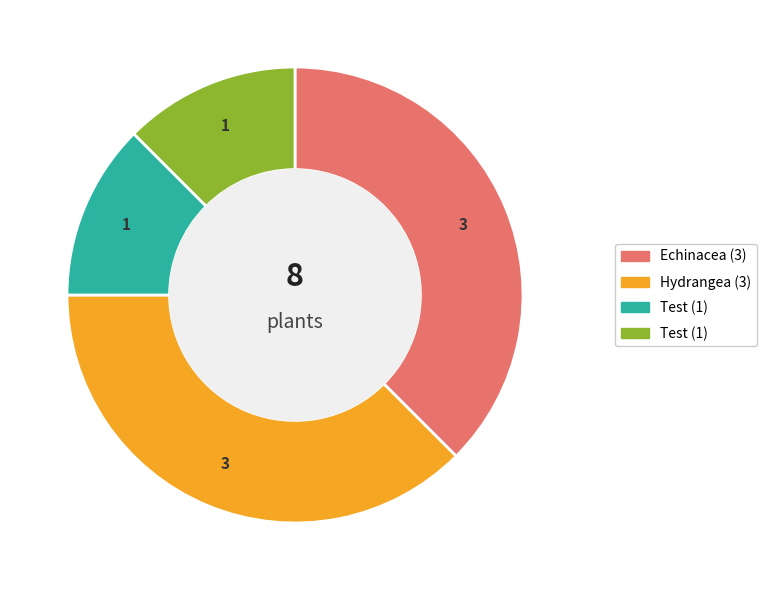

Does any single category account for the majority?

No